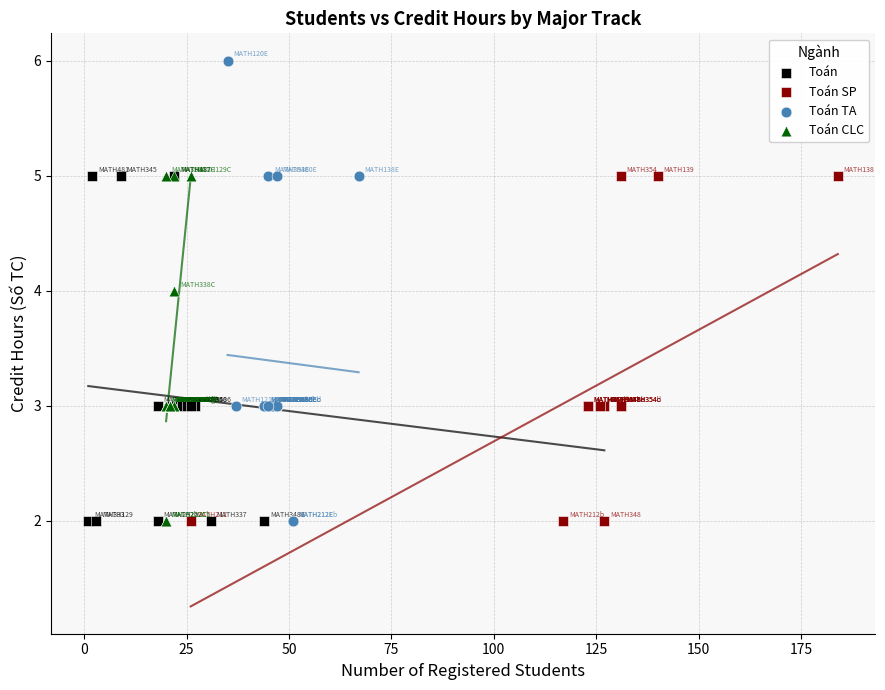

Which series reaches the maximum Y coordinate?

Toán TA